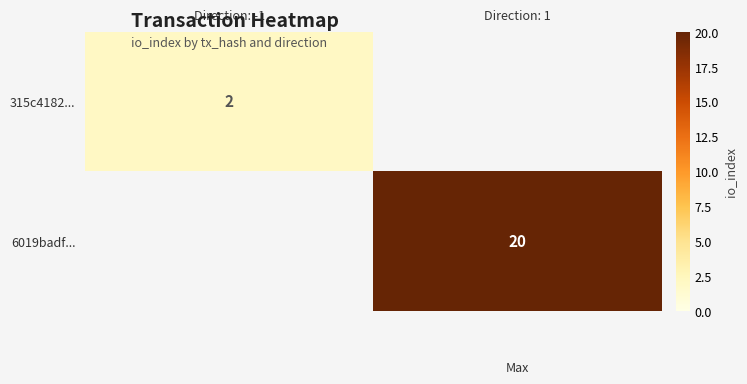

The 315c4182... series shows 3 at Direction: -1. True or false?

False